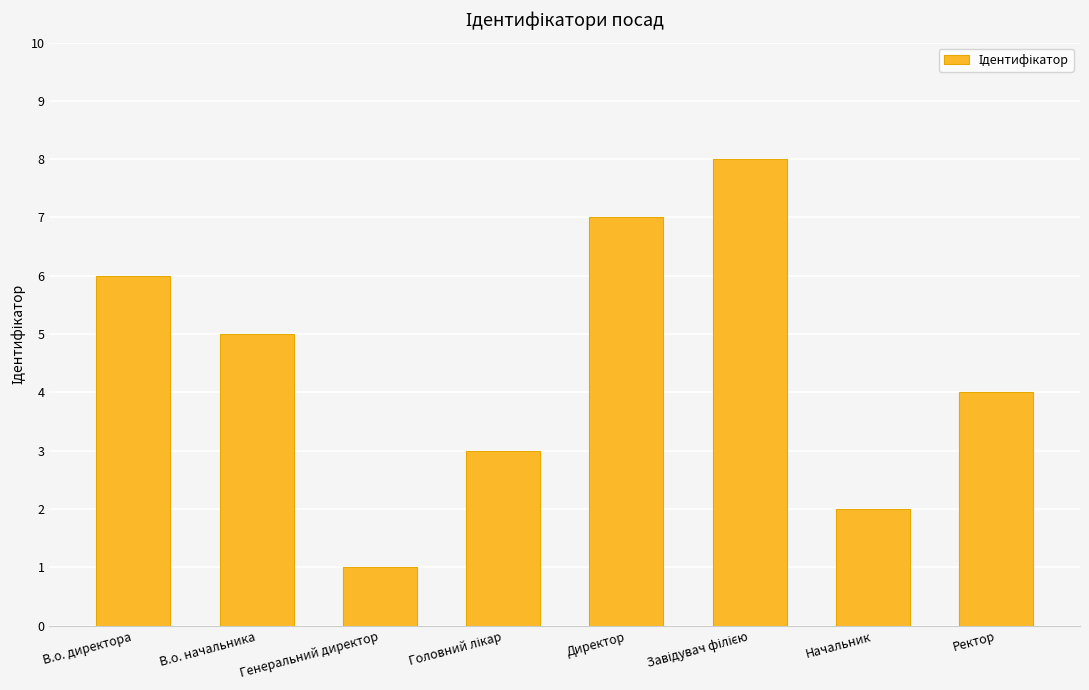

The value at Директор is 7. True or false?

True